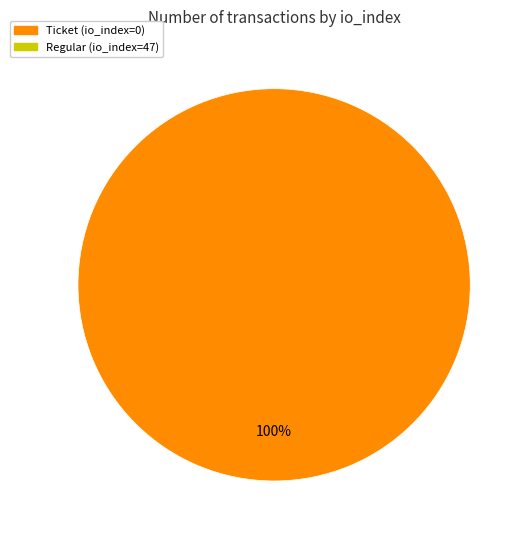

How many segments does this pie chart have?

1